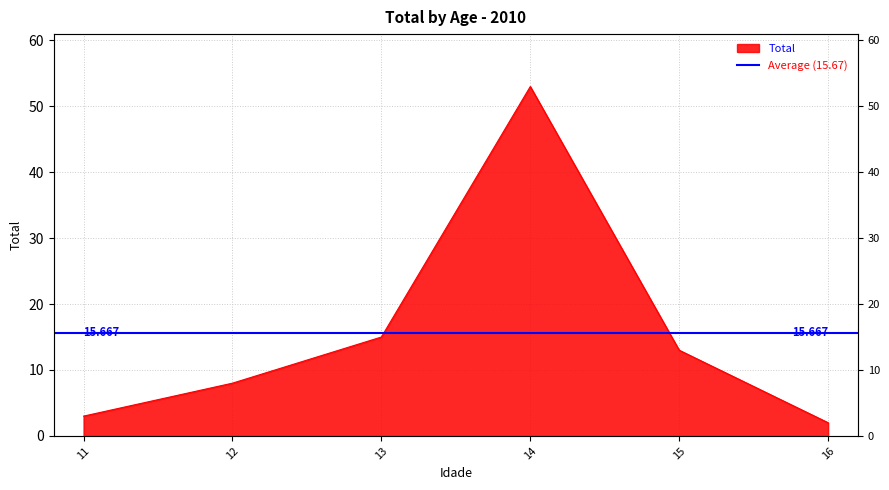

What is the difference between the second highest and minimum values?

13